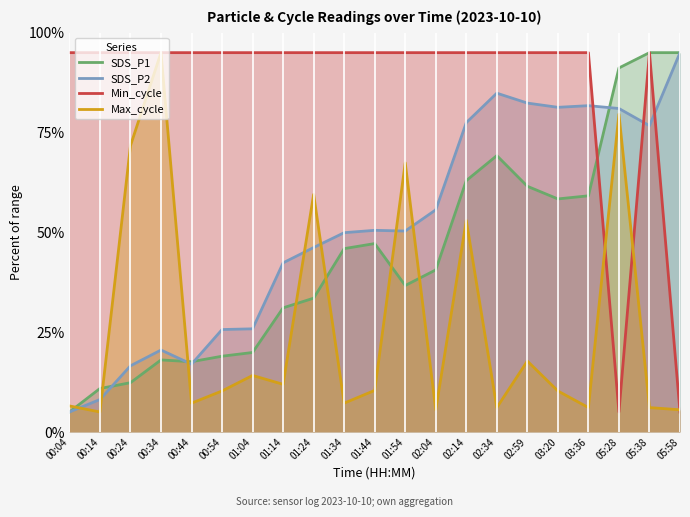

Which series has the largest range (max minus min)?

SDS_P1